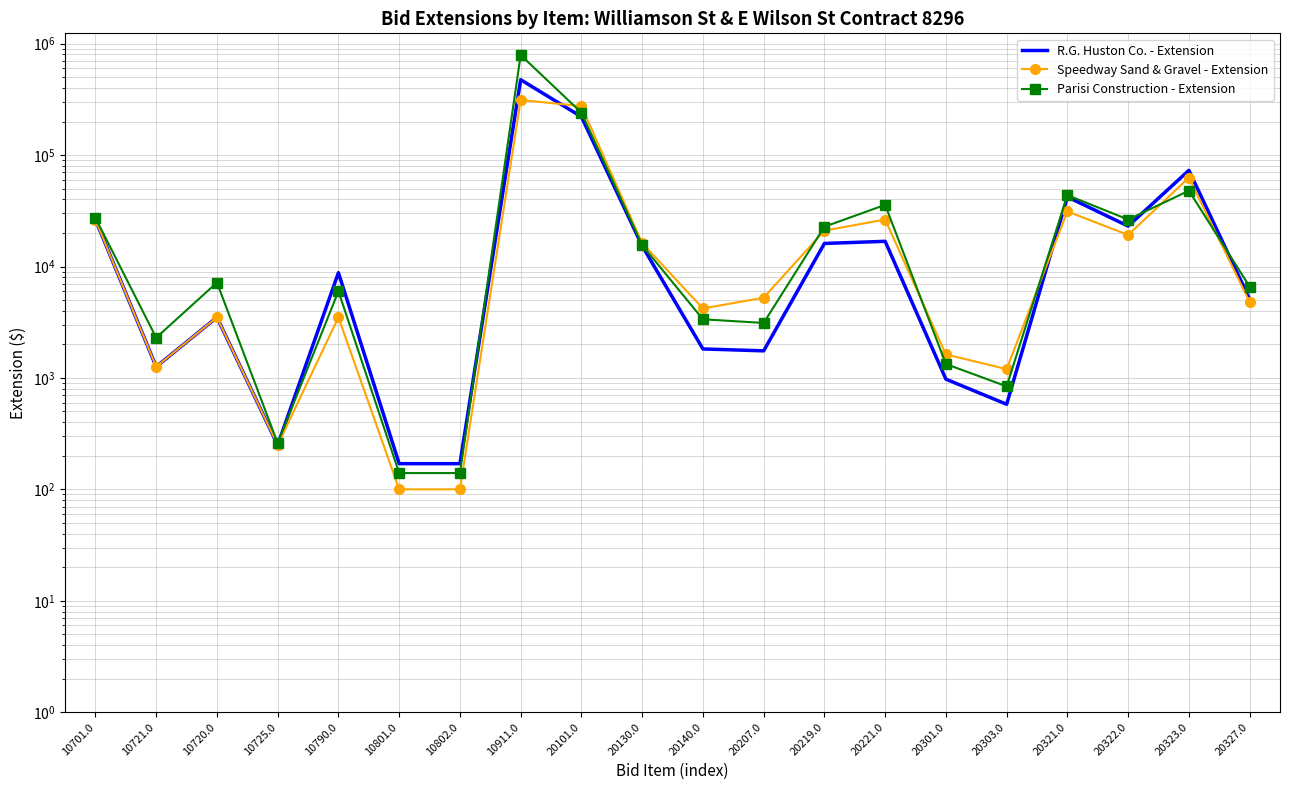

At which category does Parisi Construction - Extension reach its first local peak?

10720.0